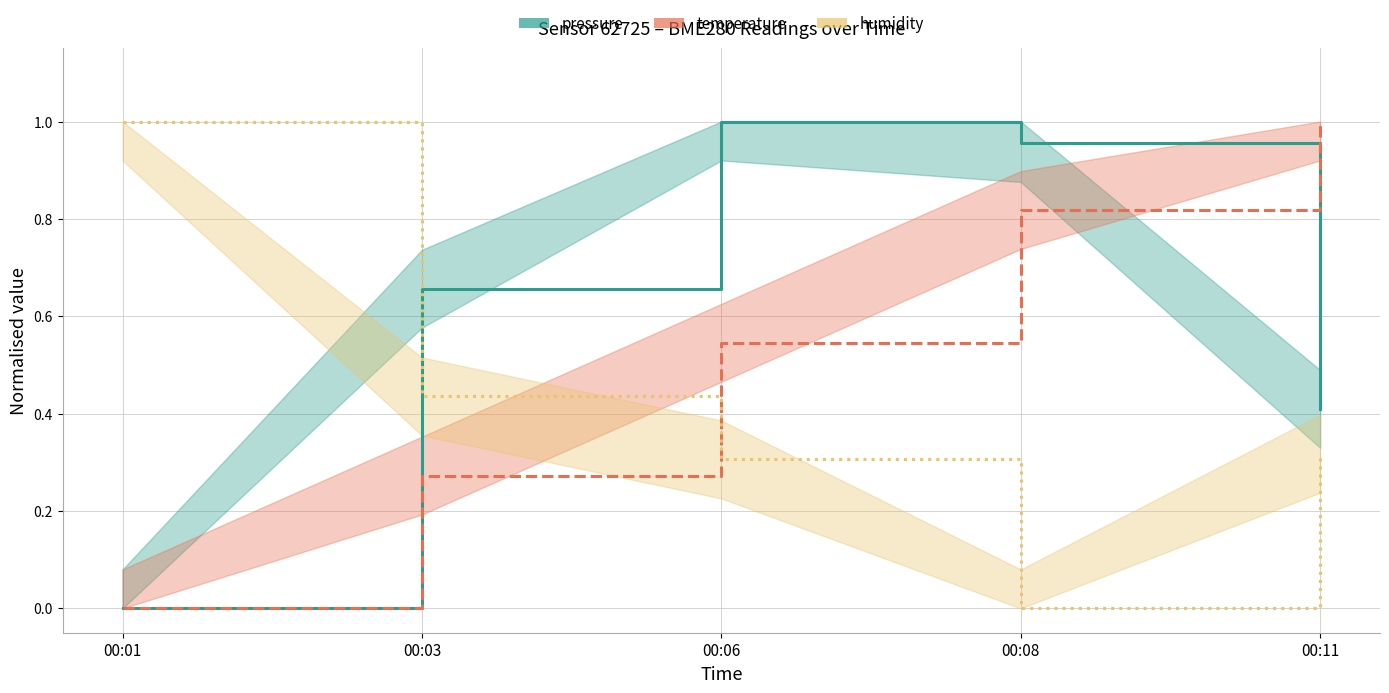

What is the difference between the second highest and minimum values in the humidity series?

0.4